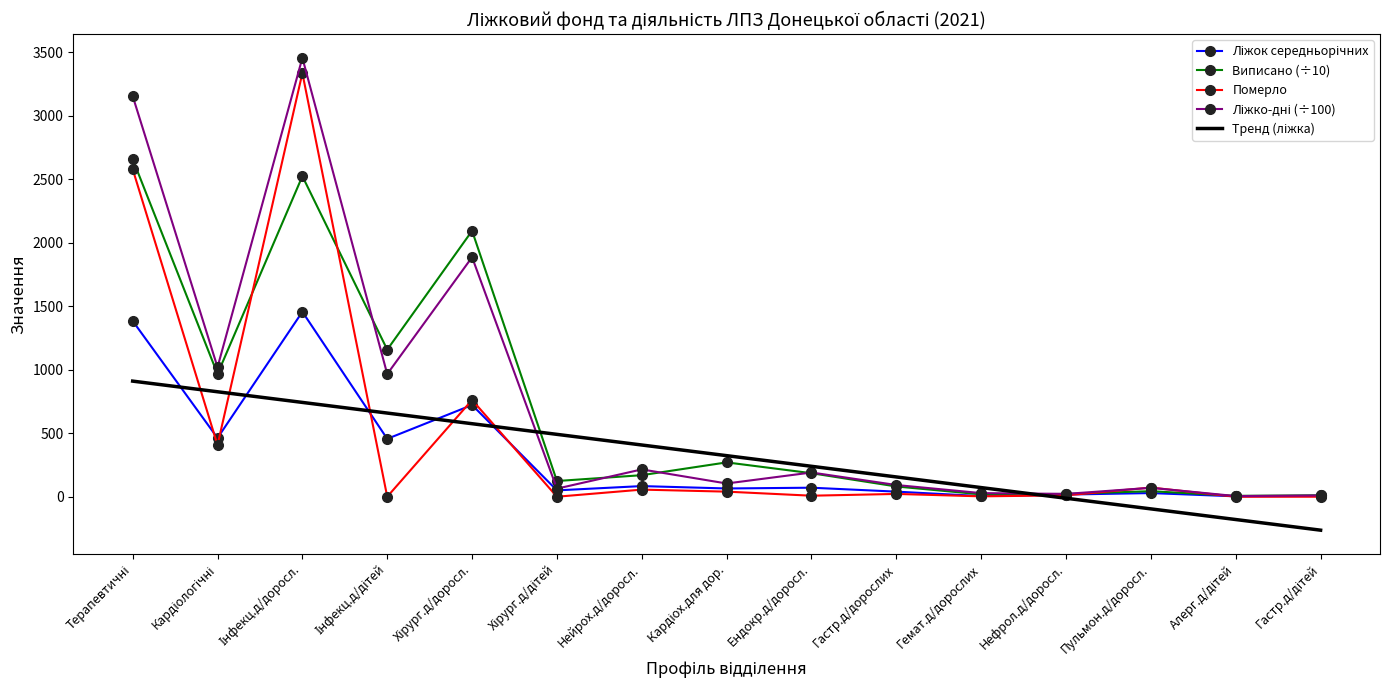

Rank the categories by Тренд (ліжка) value from lowest to highest.

Гастр.д/дітей, Алерг.д/дітей, Пульмон.д/доросл., Нефрол.д/доросл., Гемат.д/дорослих, Гастр.д/дорослих, Ендокр.д/доросл., Кардіох.для дор., Нейрох.д/доросл., Хірург.д/дітей, Хірург.д/доросл., Інфекц.д/дітей, Інфекц.д/доросл., Кардіологічні, Терапевтичні